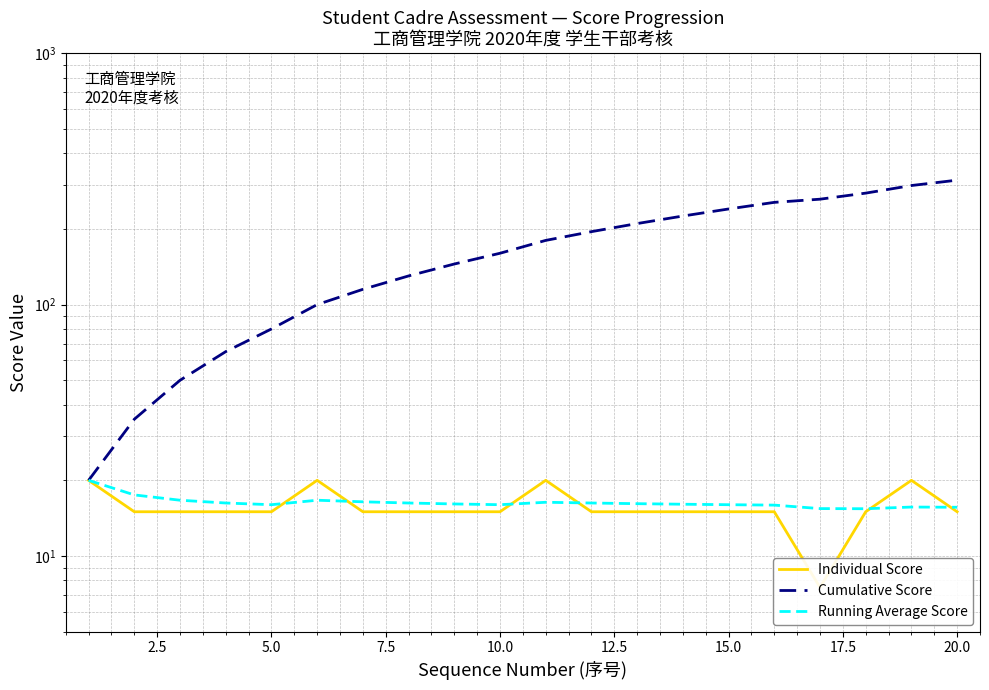

What is the value of the Individual Score point at the 20th from the left?

15.0